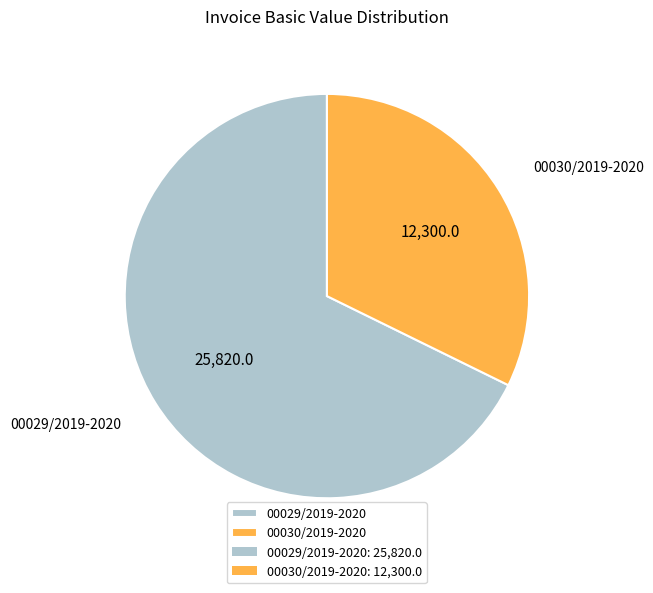

Combined, do 00030/2019-2020 and 00029/2019-2020 account for over 50%?

Yes